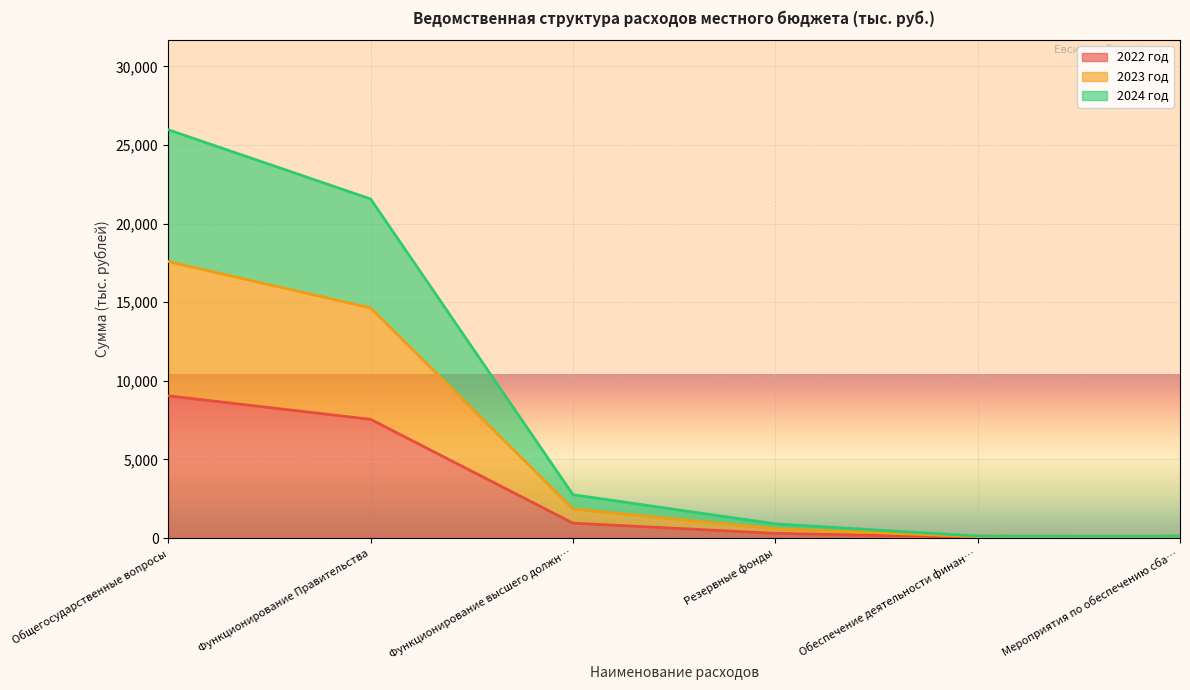

At which category is the sum across all series the highest?

Общегосударственные вопросы